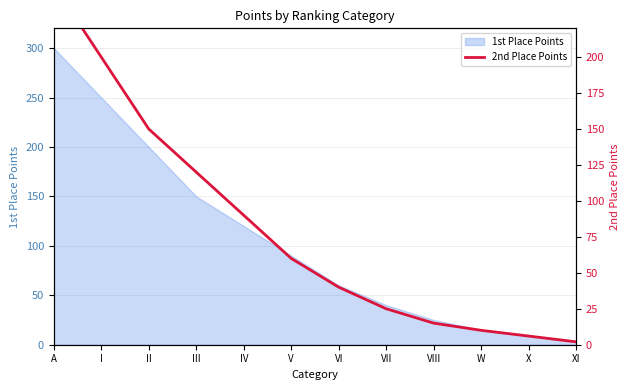

How many lines are shown in the chart?

1